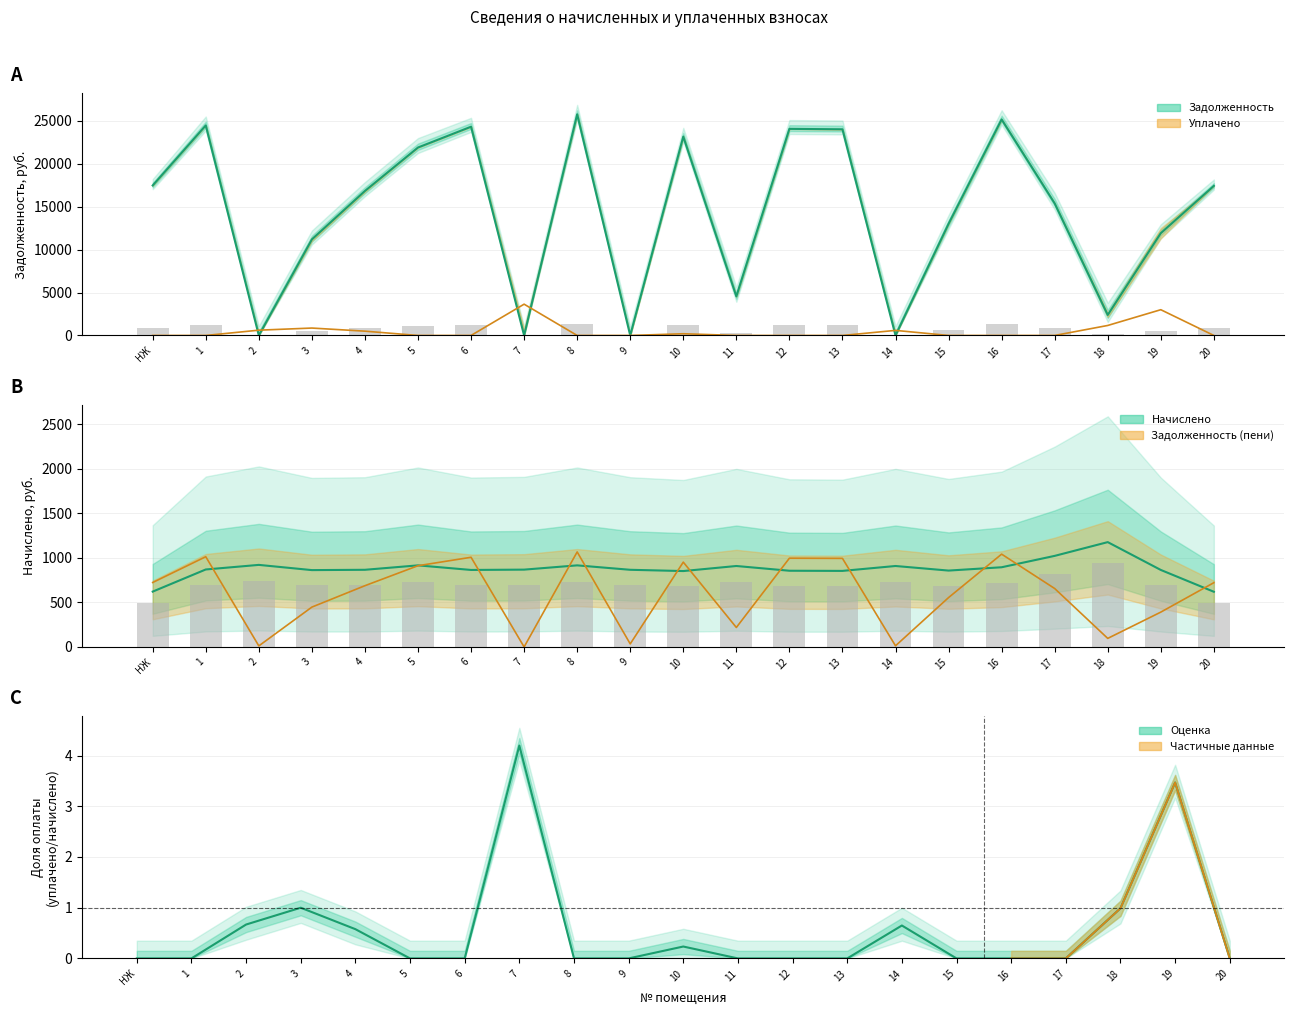

What is the maximum value for задолженность?

25764.8